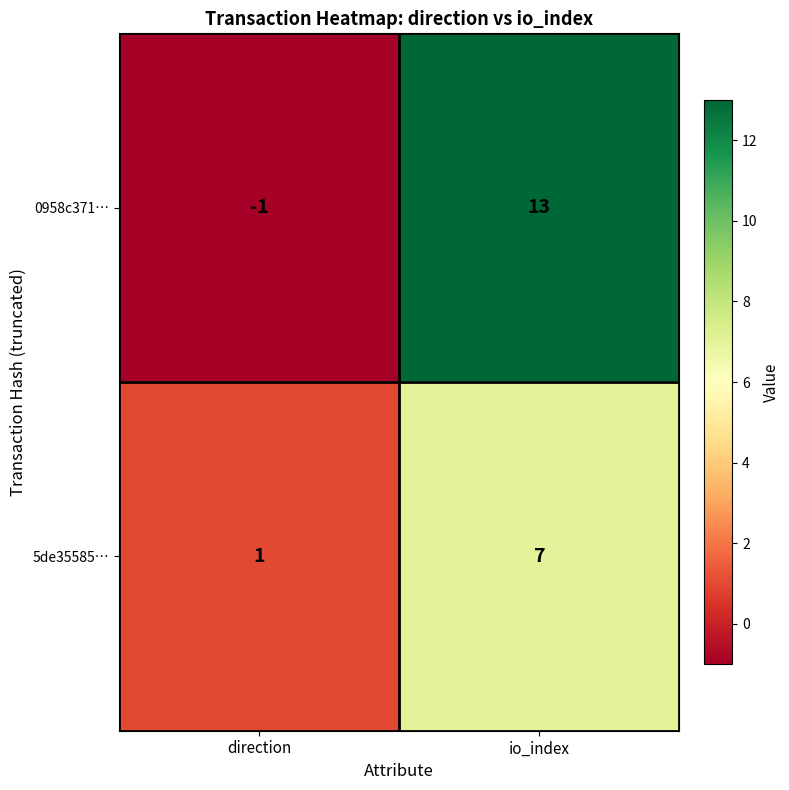

What value does the 0958c371… series have at io_index?

13